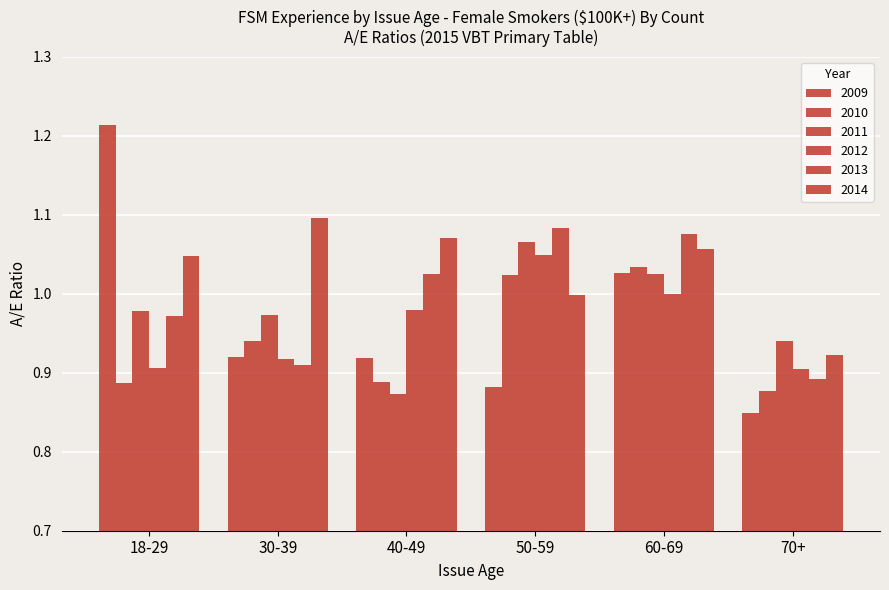

Between 30-39 and 60-69, which is larger?

60-69